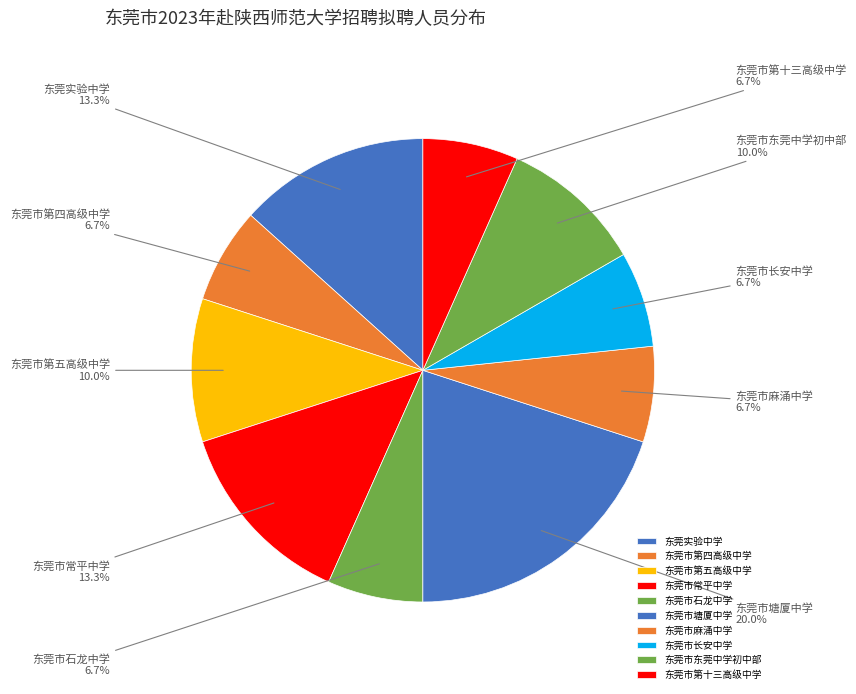

Combined, do 东莞市东莞中学初中部 and 东莞市第五高级中学 account for over 50%?

No